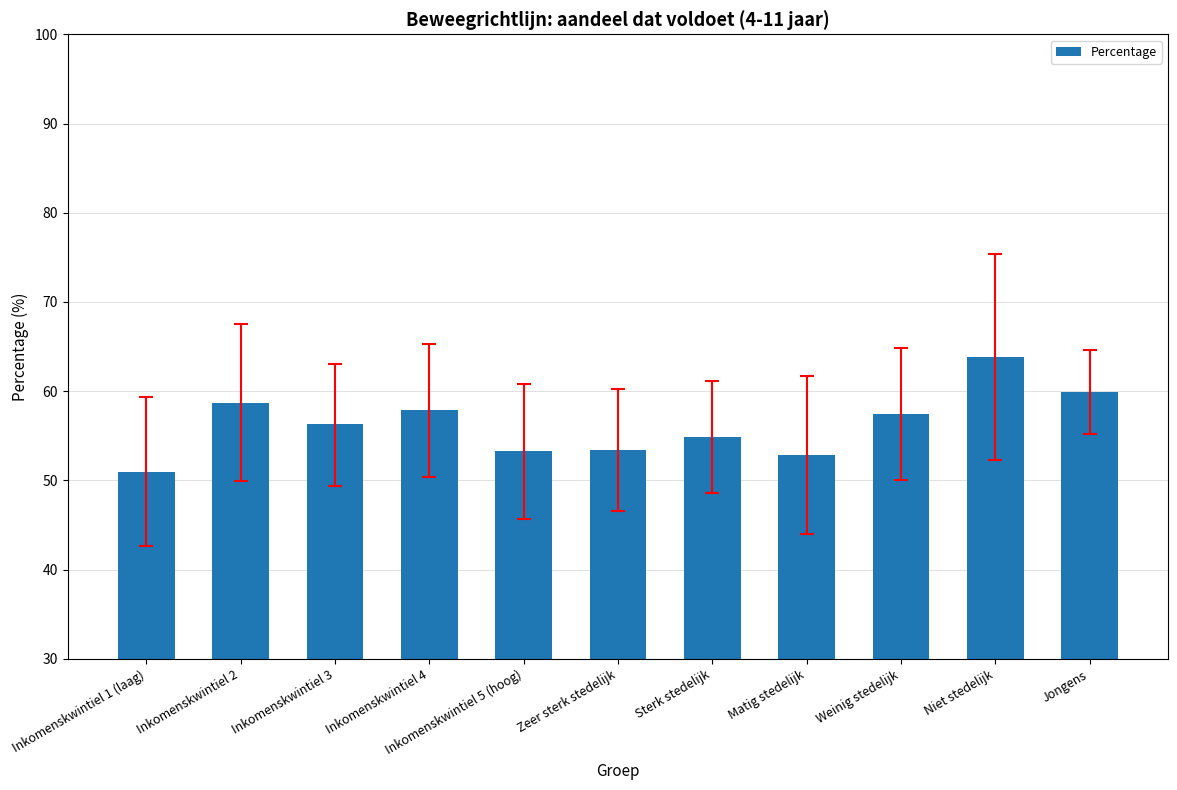

What is the average value?

56.3